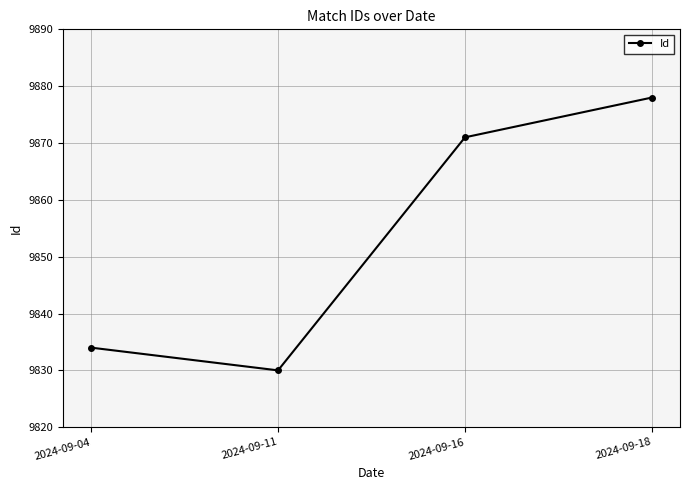

Which label corresponds to the largest value in the chart?

2024-09-18